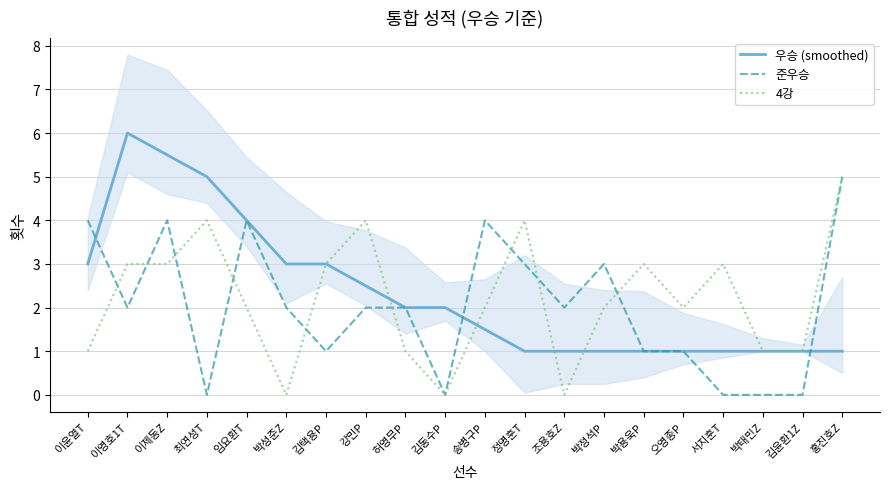

Rank the categories by 준우승 value from lowest to highest.

최연성T, 김동수P, 서지훈T, 박태민Z, 김윤환1Z, 김택용P, 박용욱P, 오영종P, 이영호1T, 박성준Z, 강민P, 허영무P, 조용호Z, 정명훈T, 박정석P, 이윤열T, 이제동Z, 임요환T, 송병구P, 홍진호Z